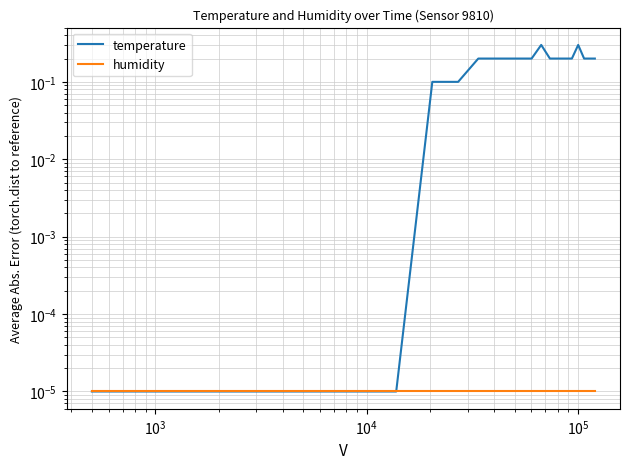

True or false: temperature and humidity cross at least once.

False